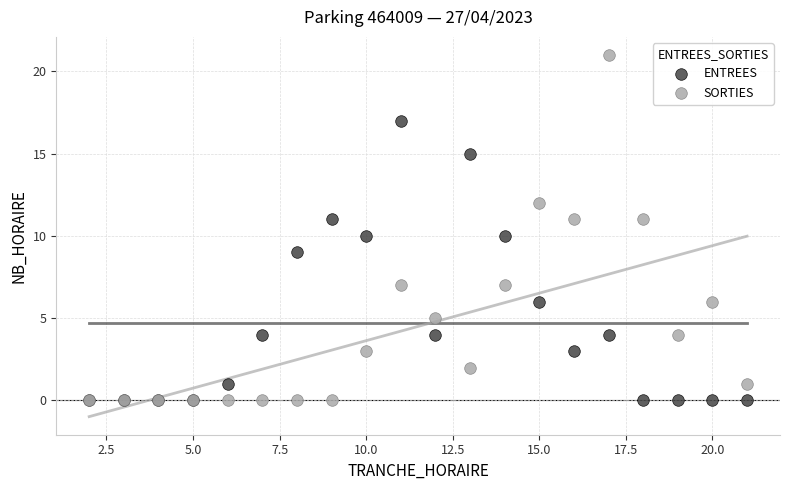

Which series has the largest Y range (max minus min)?

SORTIES